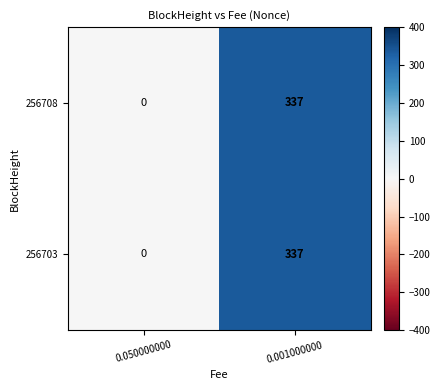

What is the sum of all 256708 values?

337